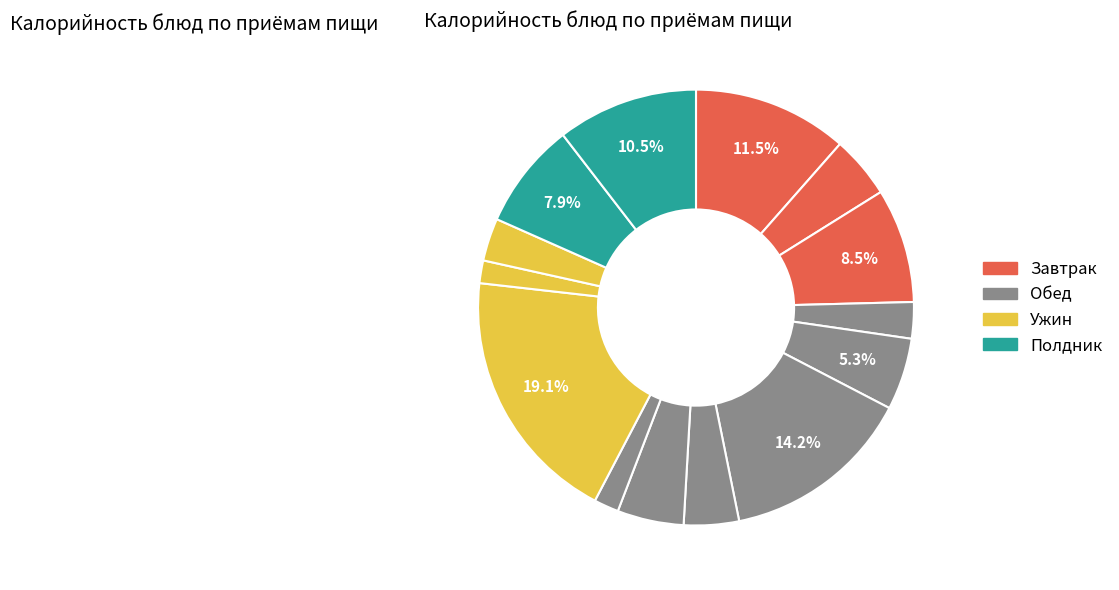

To the nearest percent, what is the difference between the largest and smallest slice percentages?

17%